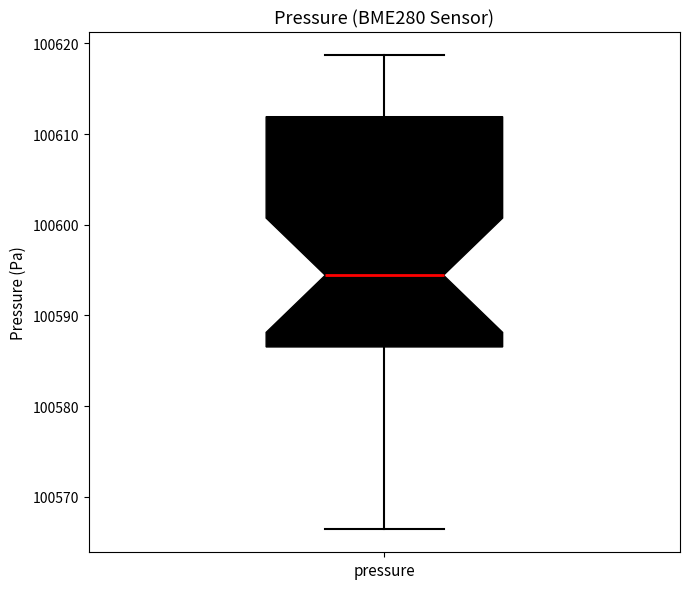

Transcribe this box plot: give where the median line is, the range the box spans, and where the two whiskers end, as read against the y-axis. The values are not printed on the chart, so give them approximately, as read against the axis.

median 100594, box 100587 to 100612, whiskers 100567 to 100619